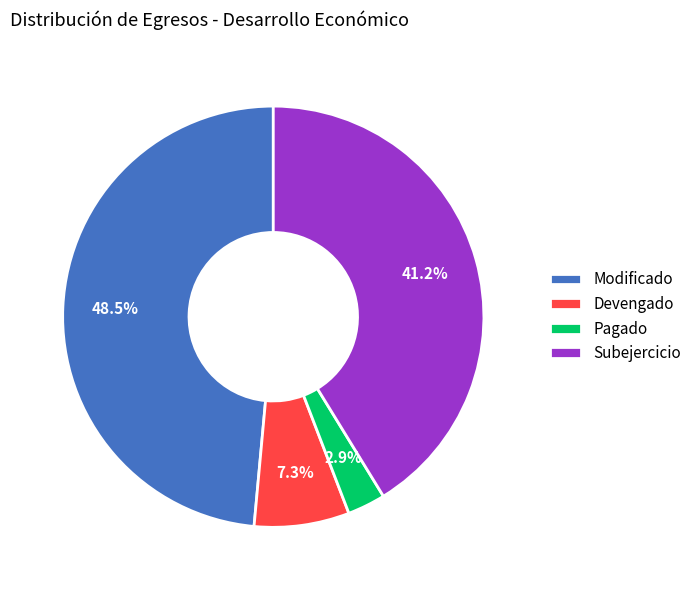

To the nearest percent, what is the difference between the largest and smallest slice percentages?

46%